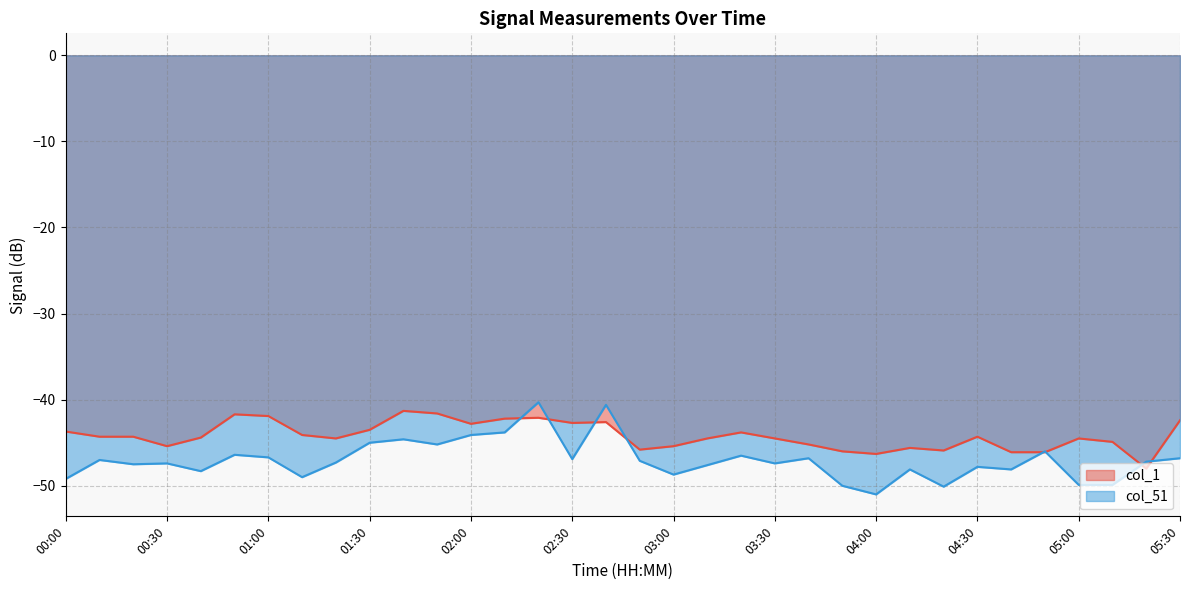

Which series has the largest range (max minus min)?

col_51